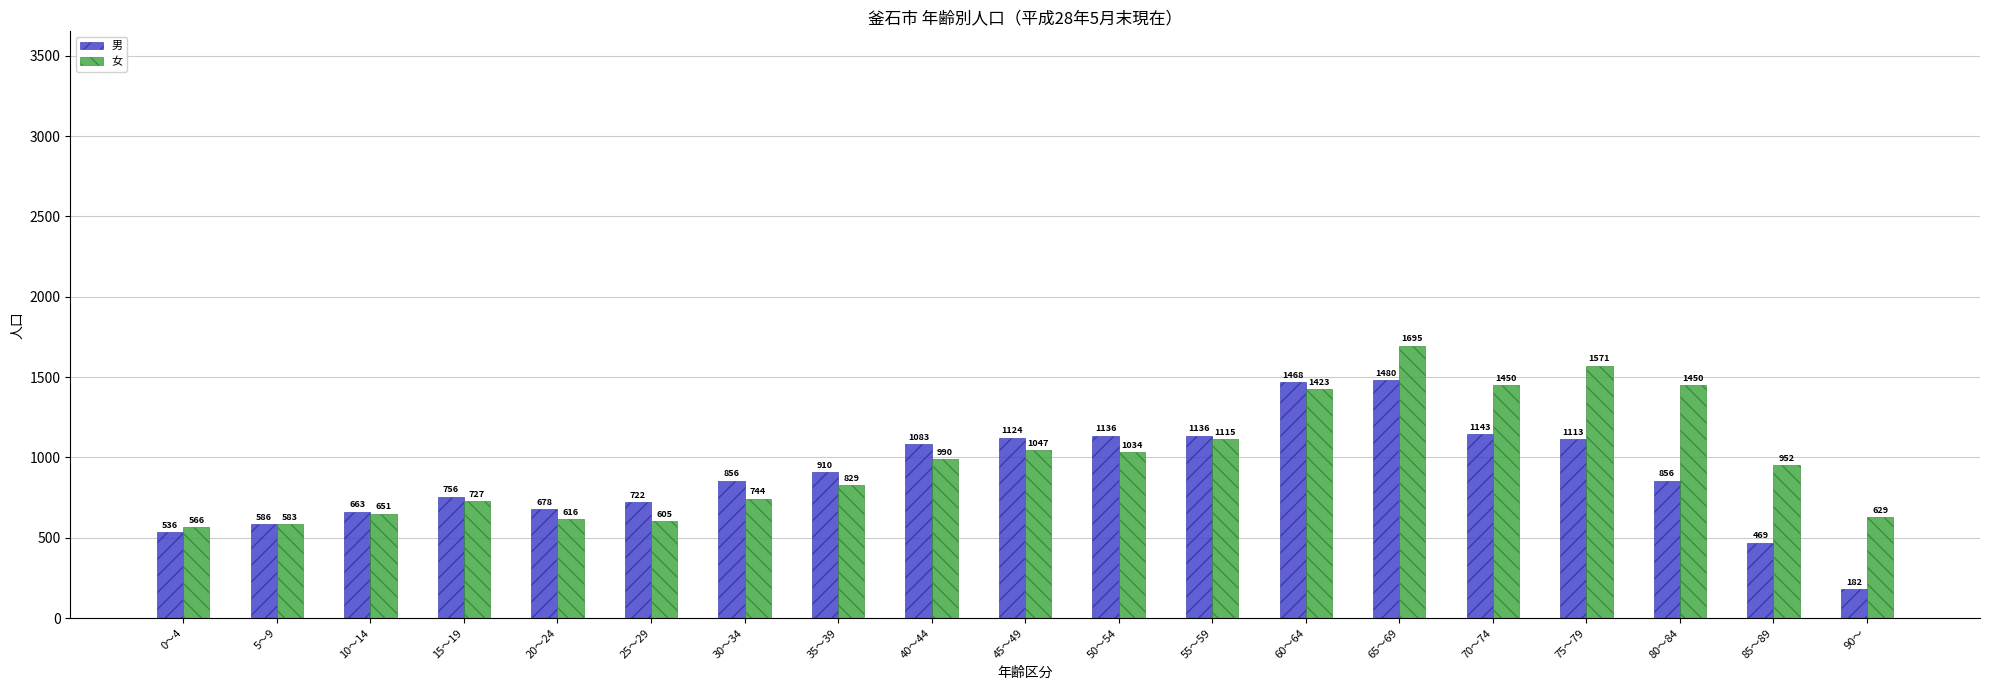

Which series has the widest spread of values?

男